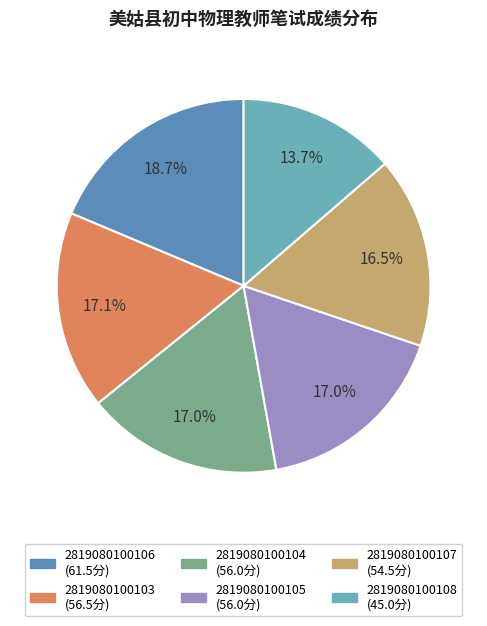

To the nearest percent, what portion does 2819080100105 represent?

17%